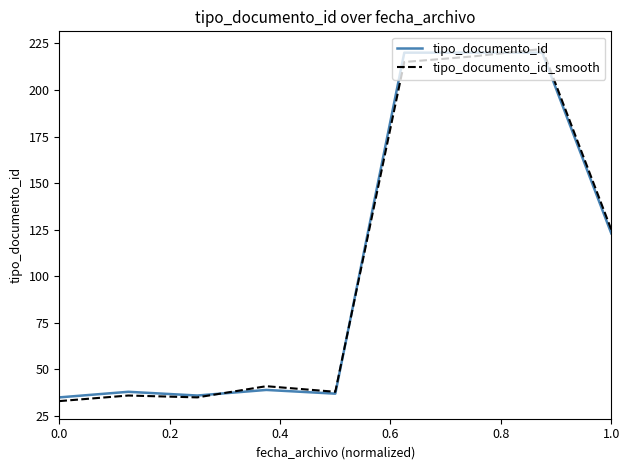

What is the smallest value displayed?

33